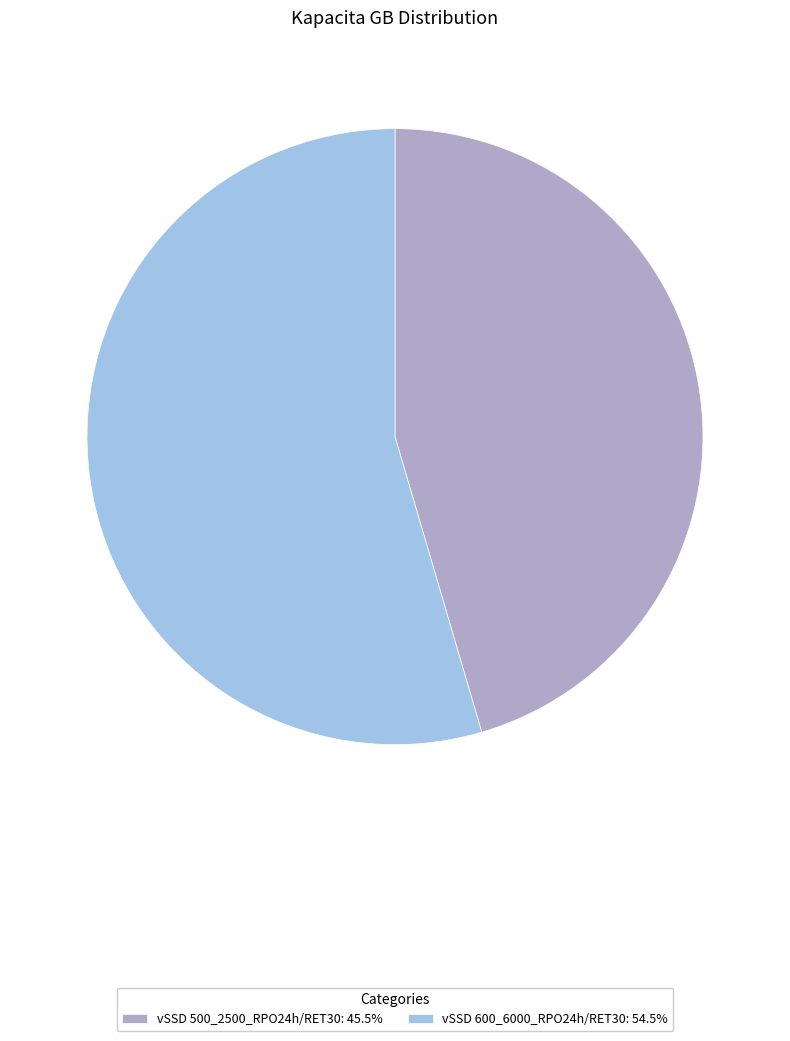

Does vSSD 500_2500_RPO24h/RET30 represent more than half of the total?

No